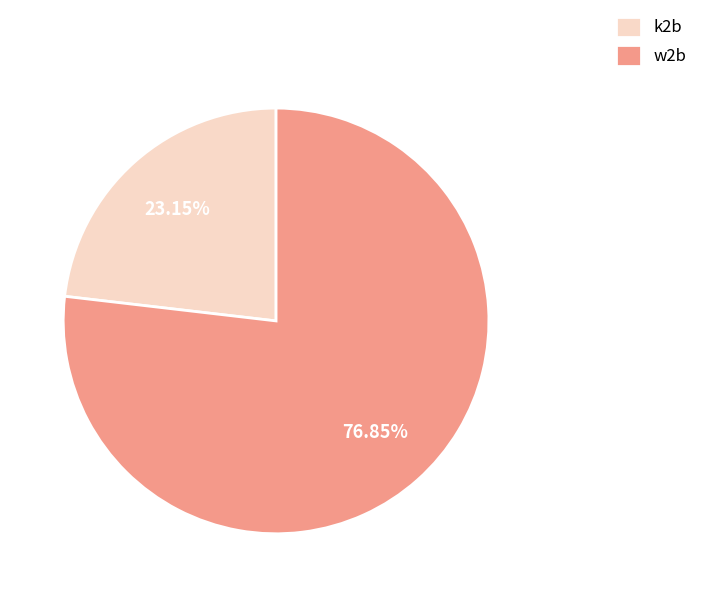

To the nearest percent, what is the average slice percentage?

50%